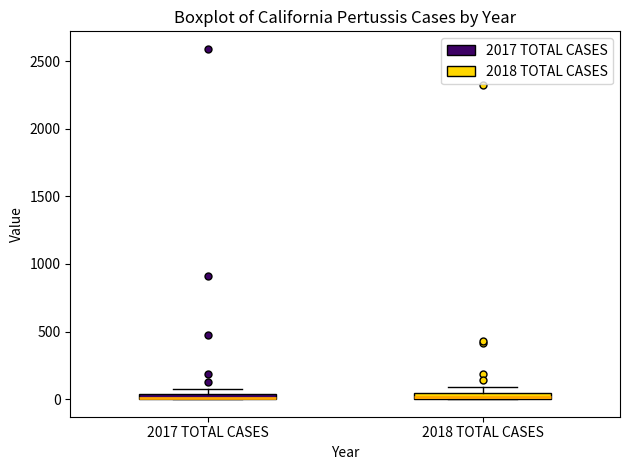

Where is the lower edge of the box for 2018 TOTAL CASES on the y-axis? The values are not printed on the chart, so give them approximately, as read against the axis.

0